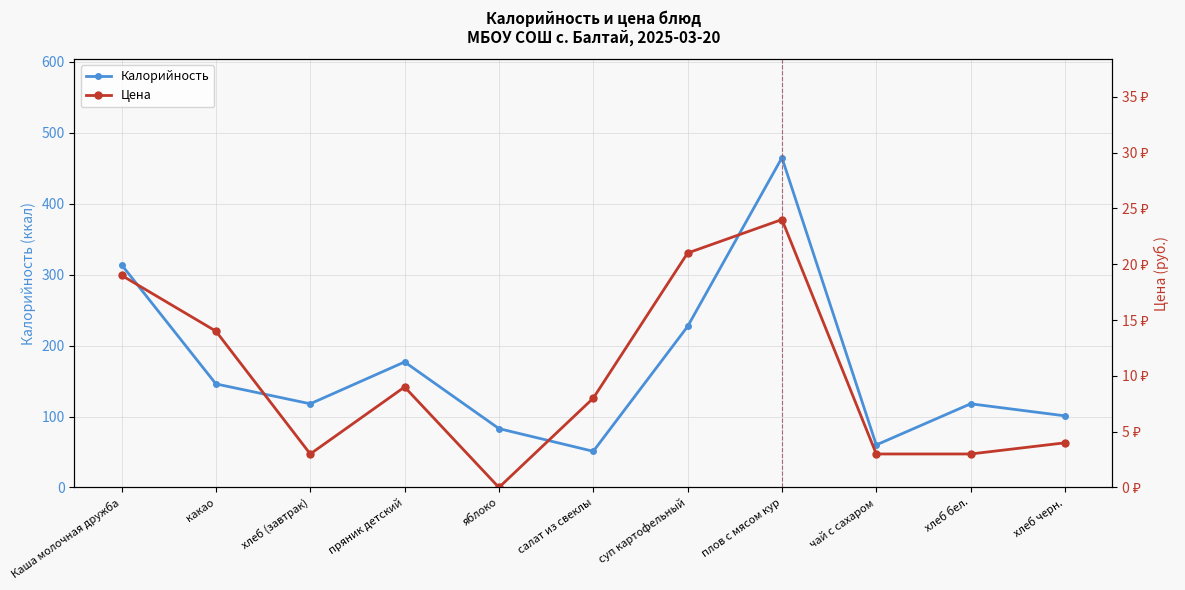

What is the label of the 4th point from the right?

плов с мясом кур